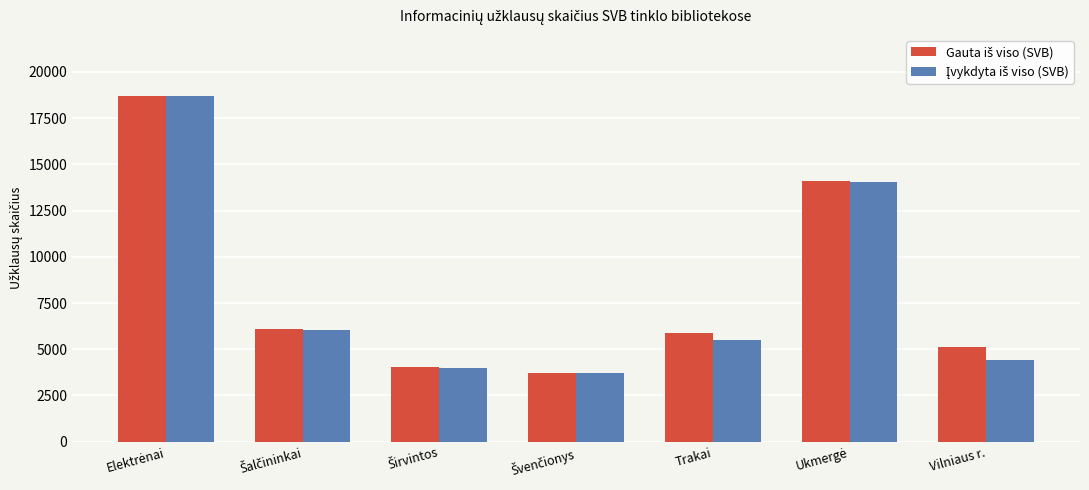

What is the smallest value displayed?

3735